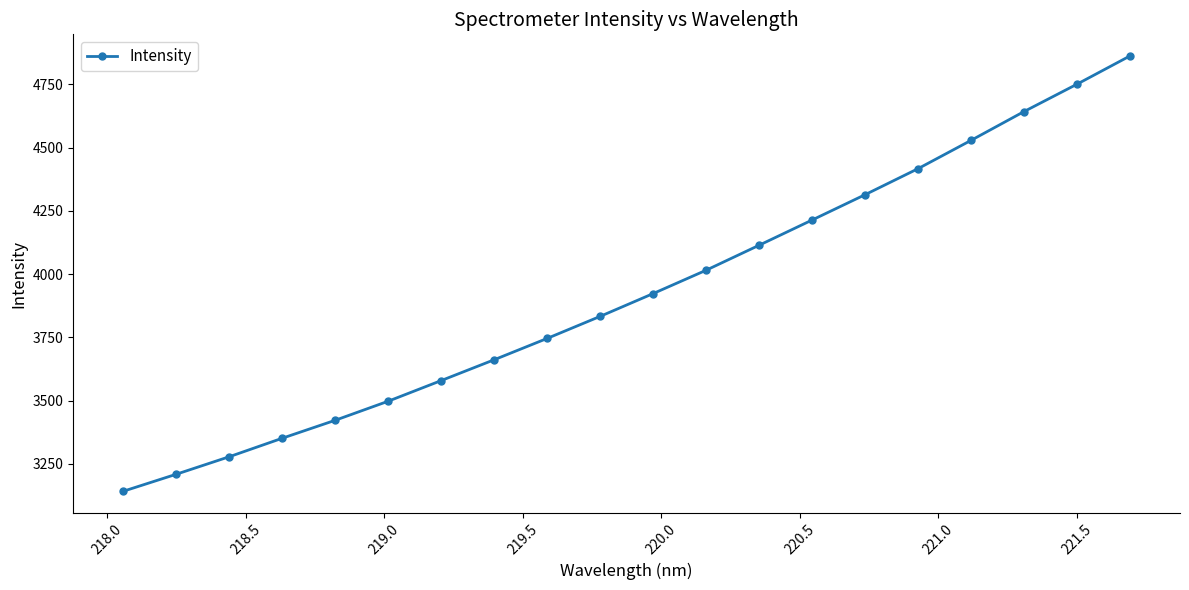

What is the difference between the maximum and second lowest values?

1653.3